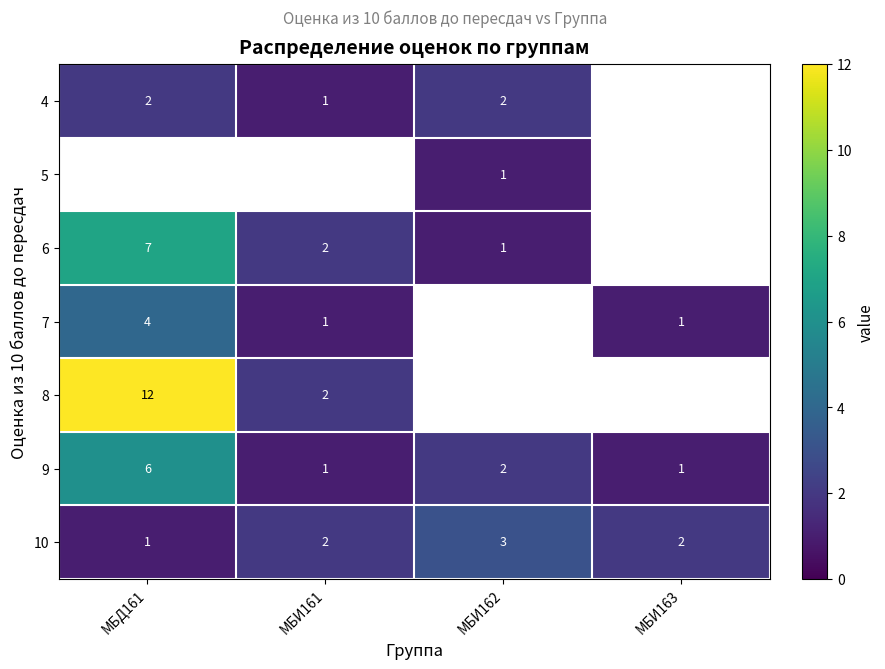

Is it true that 9 equals 3 at МБИ162?

False